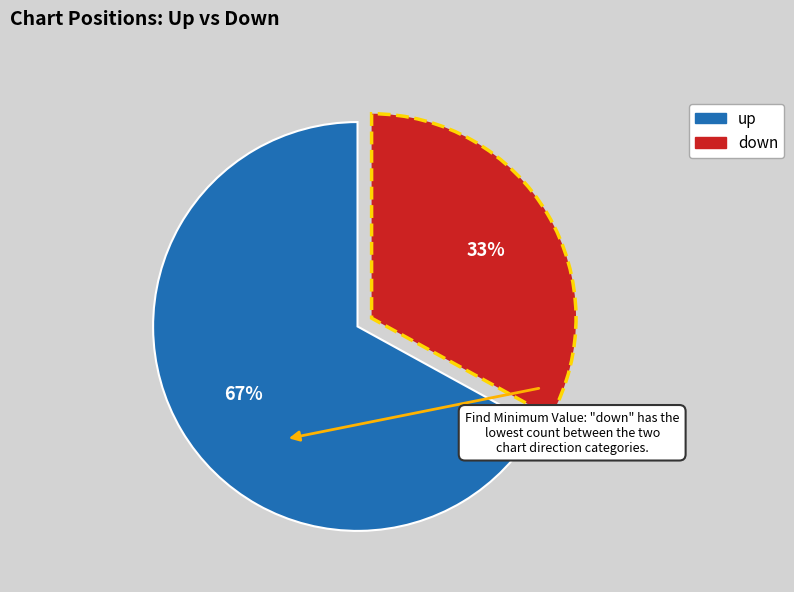

Between down and up, which is larger?

up